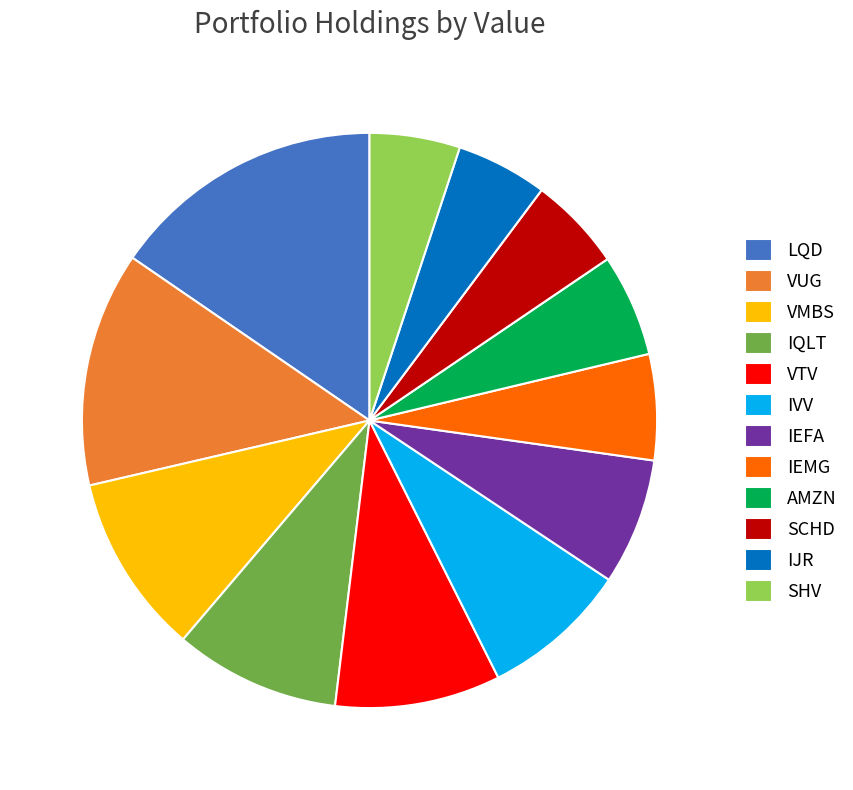

How many slices are in this pie chart?

12